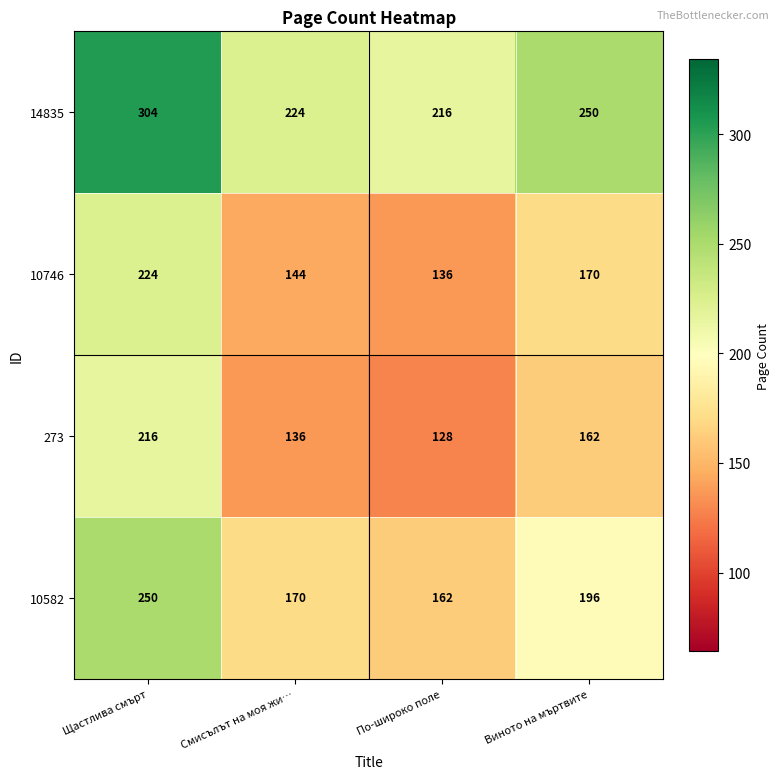

Count the number of data series in this chart.

4